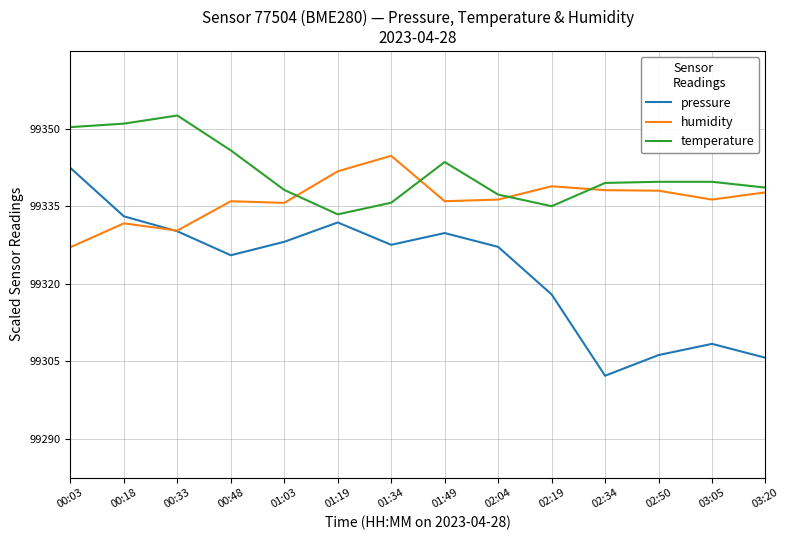

What is the total value across all series at 00:03?

189.9